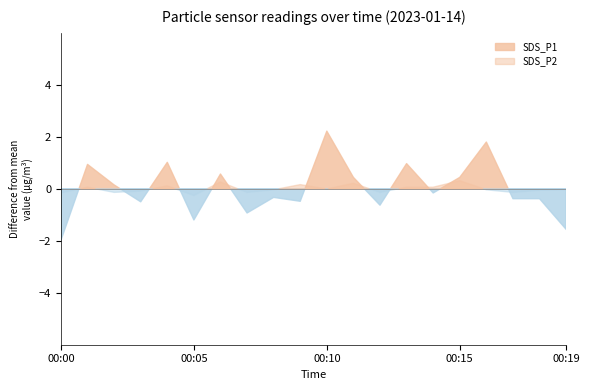

Where is the first local minimum for SDS_P1?

00:03